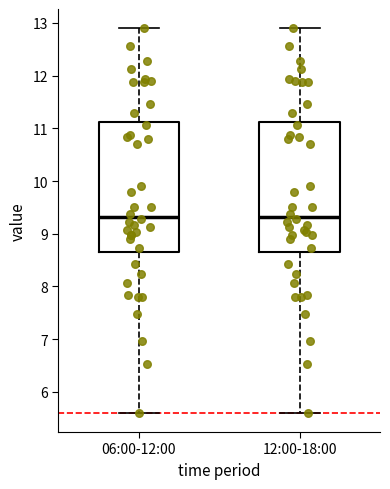

Where does the median line of the box for 12:00-18:00 sit on the y-axis? The values are not printed on the chart, so give them approximately, as read against the axis.

9.3